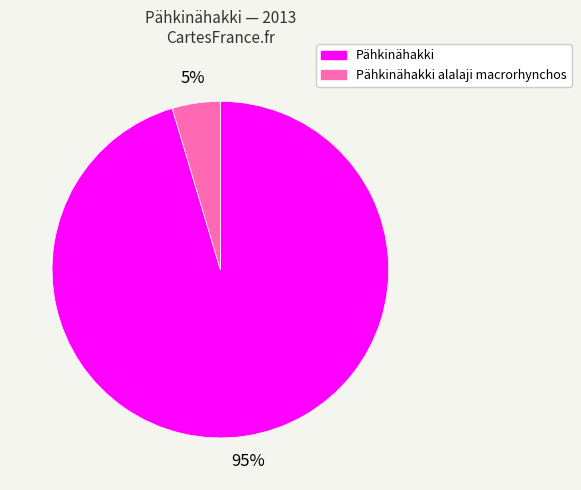

What is the largest slice in the pie chart?

Pähkinähakki